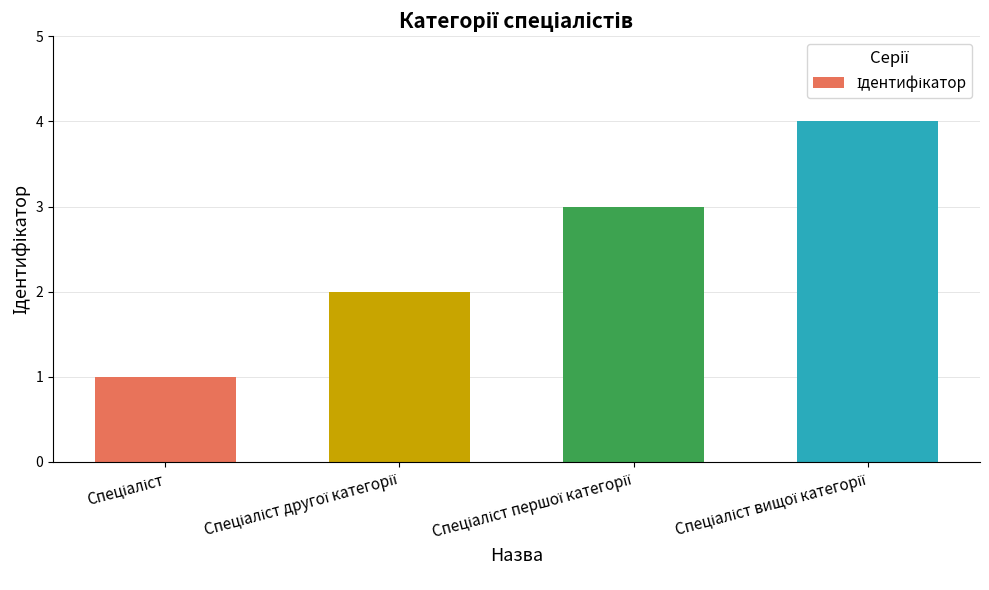

What is the greatest value displayed?

4